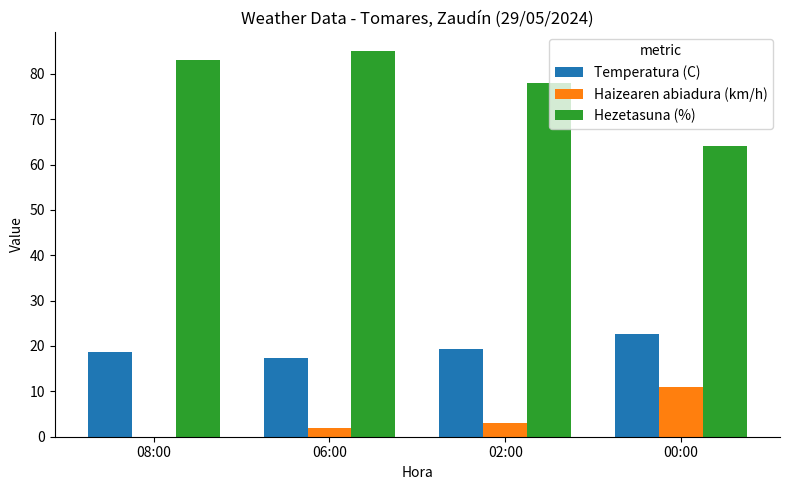

How many groups of bars are there?

4